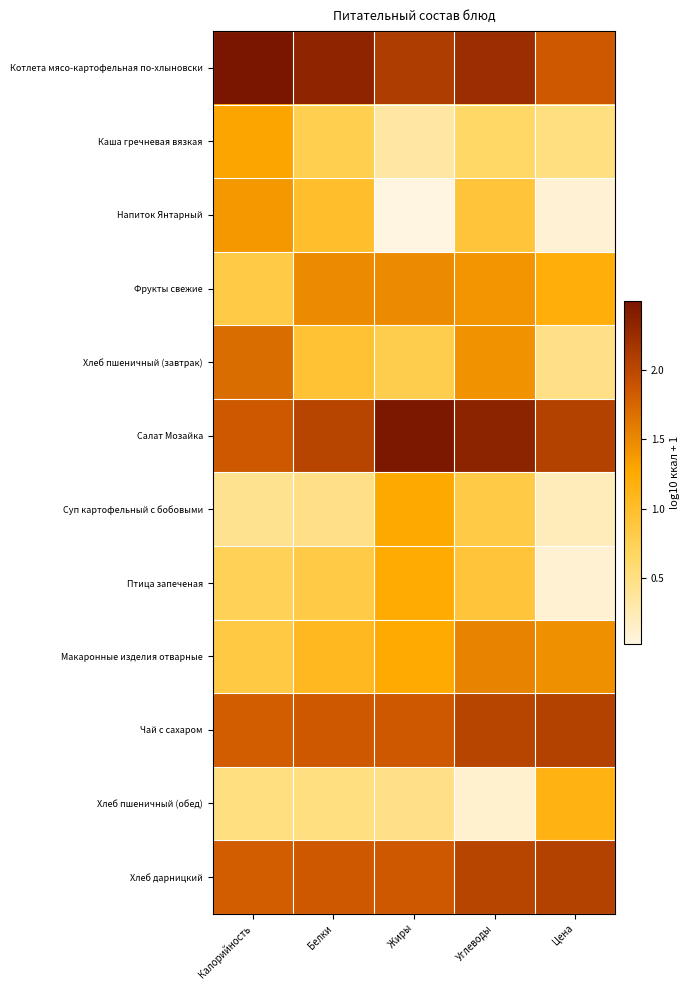

Which label corresponds to the smallest value in the chart?

Жиры